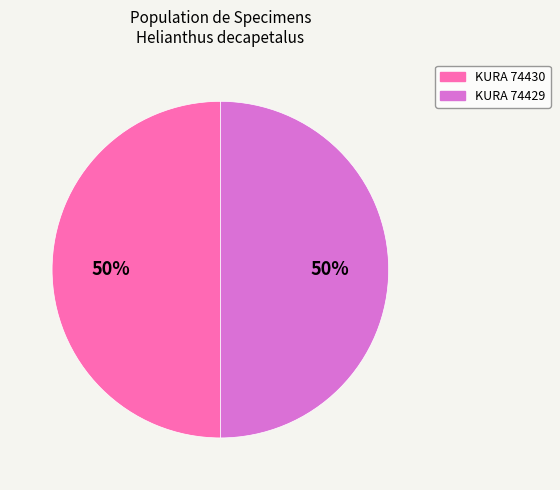

Is it true that KURA 74429 is 50% of the pie?

True